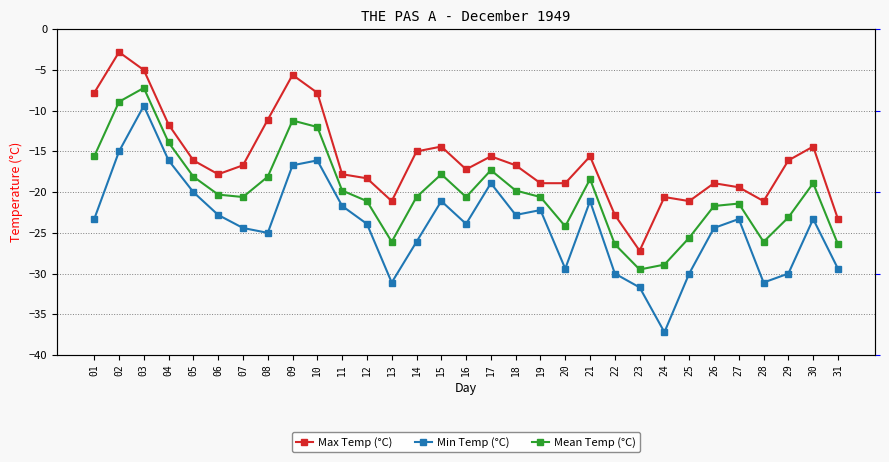

At which label is Min Temp (°C) closest to -23?

06